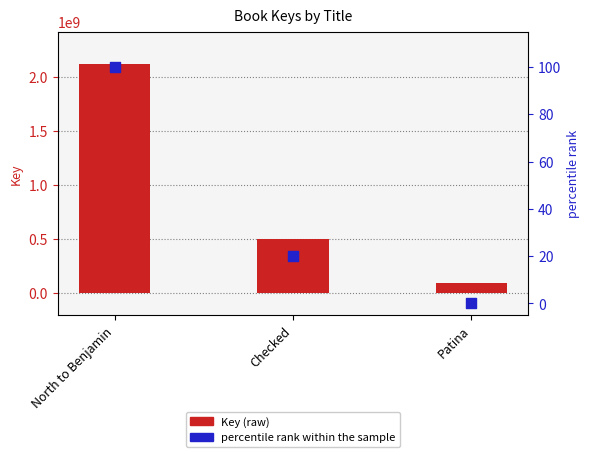

Which series contains the highest Y value?

Key (raw)